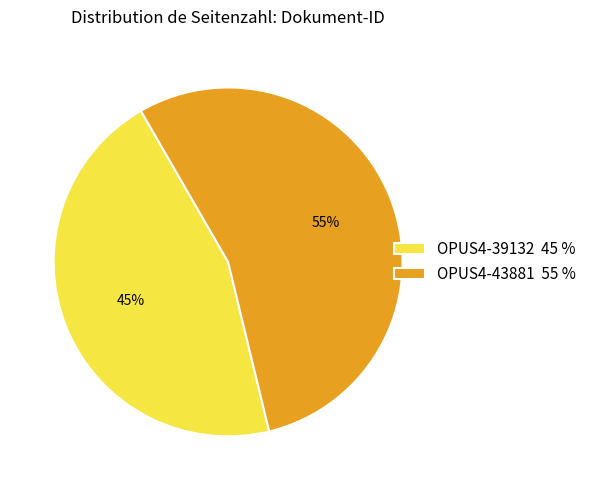

Rank the categories by value from highest to lowest.

OPUS4-43881, OPUS4-39132